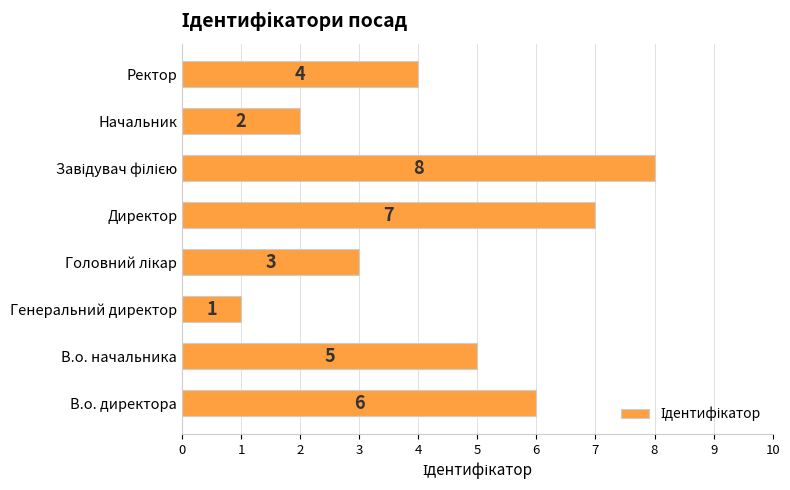

Reading bottom to top, extract all data points from this chart.

6	5	1	3	7	8	2	4